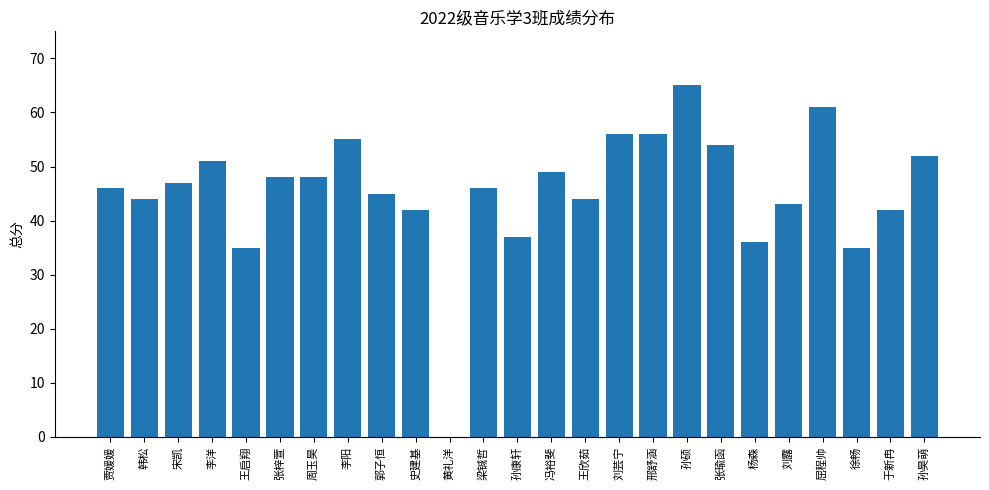

Which has a higher value, 屈程帅 or 贾媛媛?

屈程帅